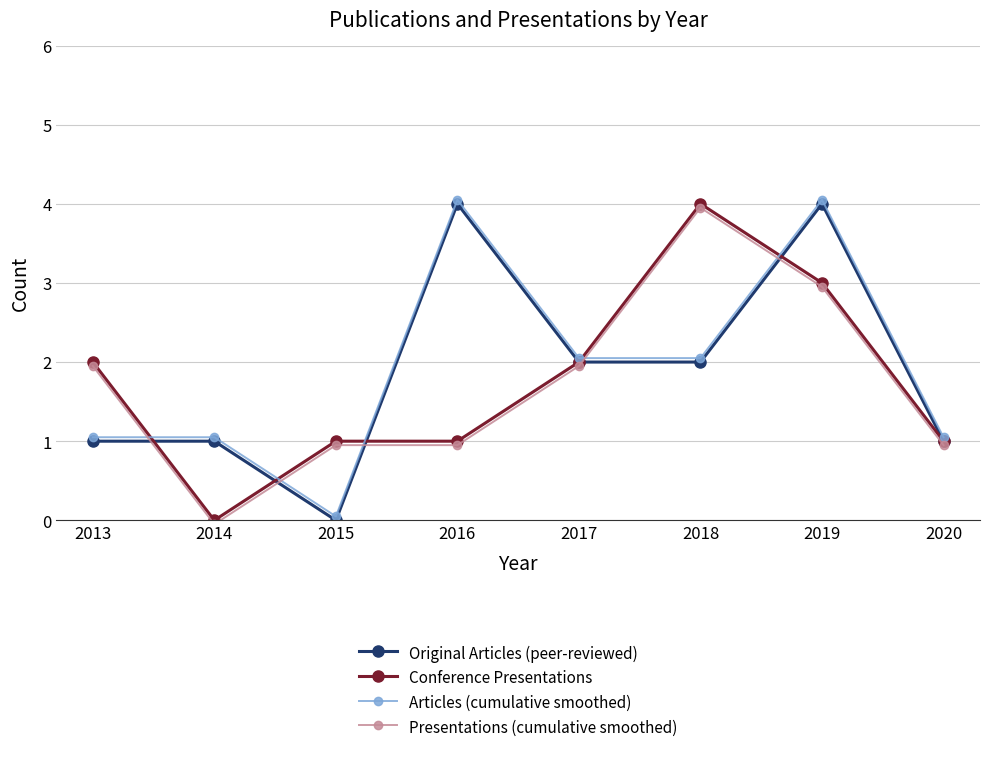

What is the total value across all series at 2018?

12.0